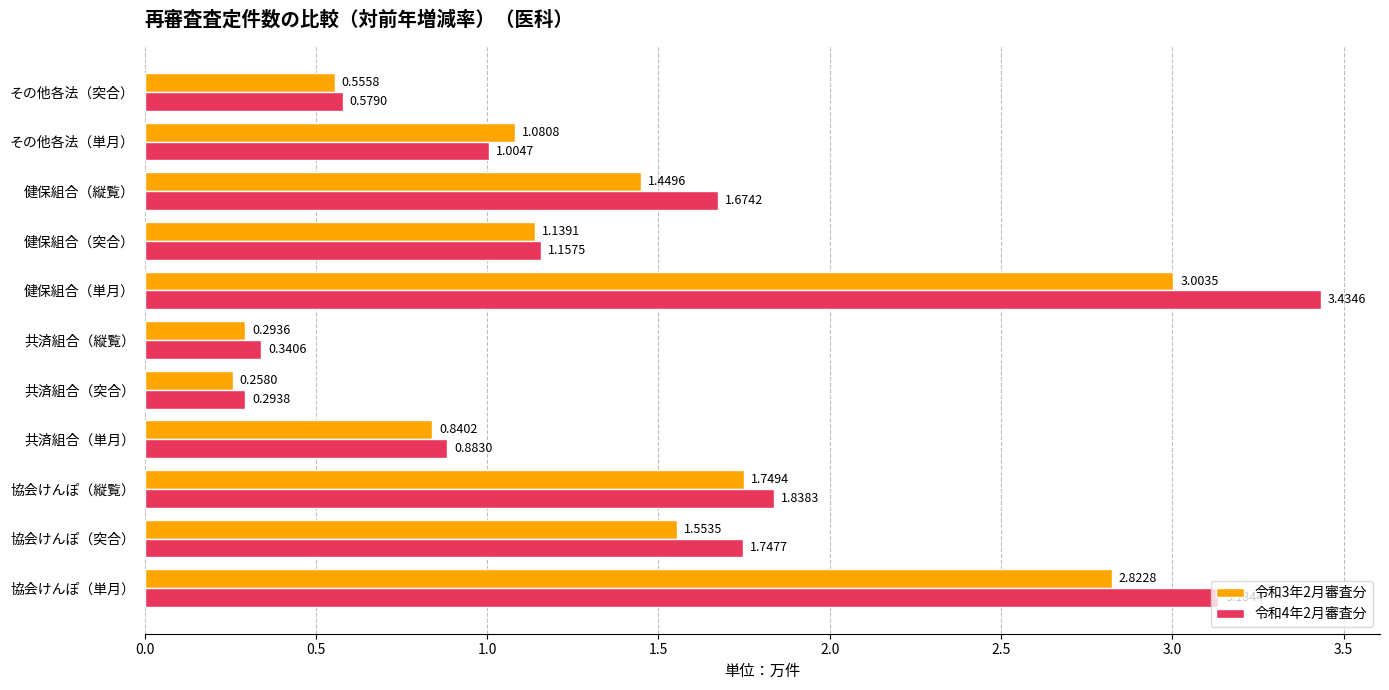

Rank the series at 健保組合（突合） from highest to lowest value.

令和4年2月審査分, 令和3年2月審査分